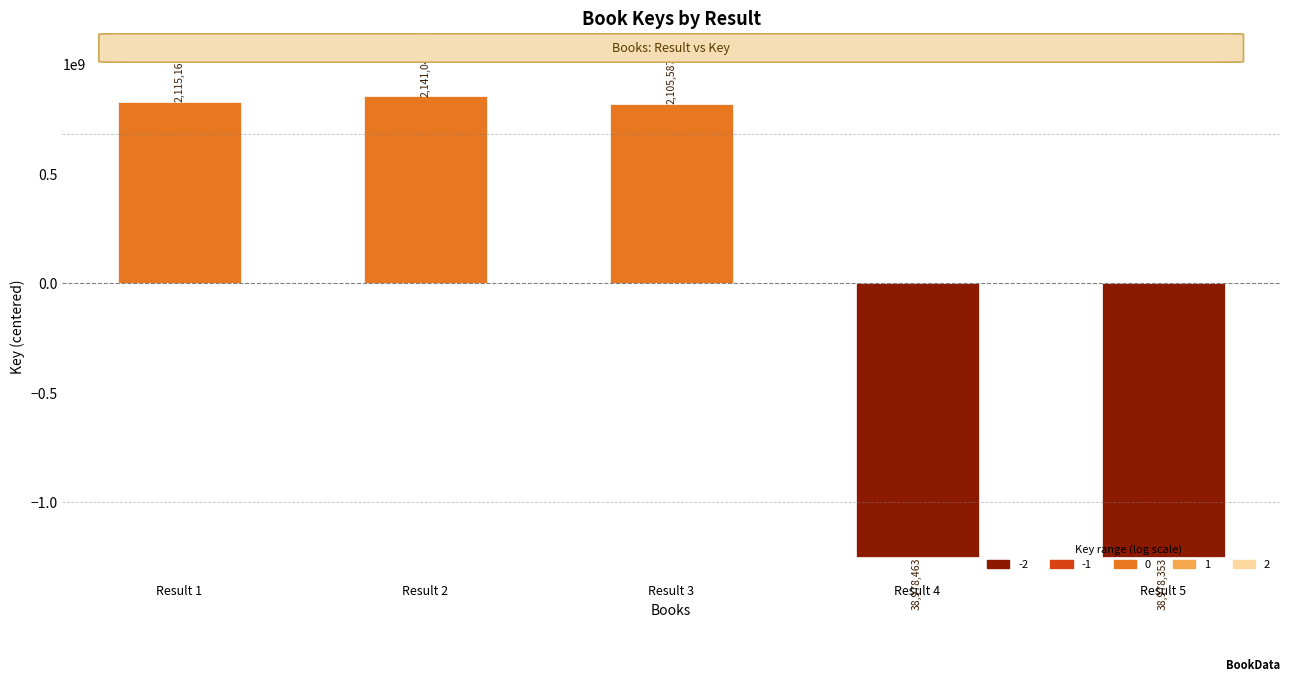

True or false: the data shows 431172122 at Result 3.

False